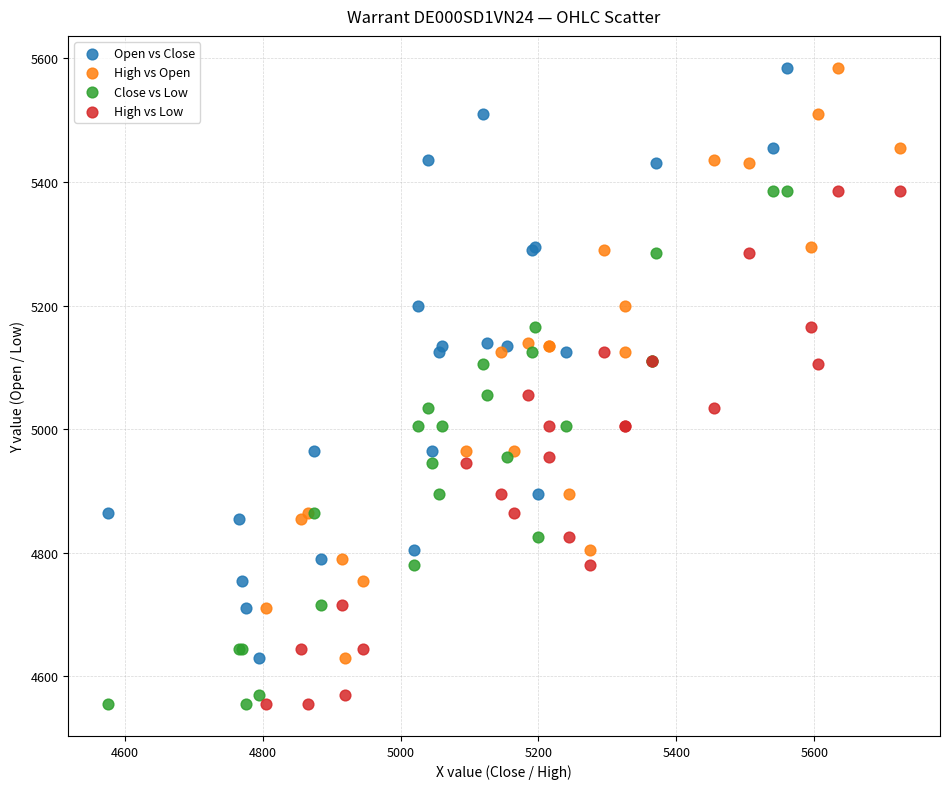

What are all the series names shown in the legend?

Open vs Close, High vs Open, Close vs Low, High vs Low